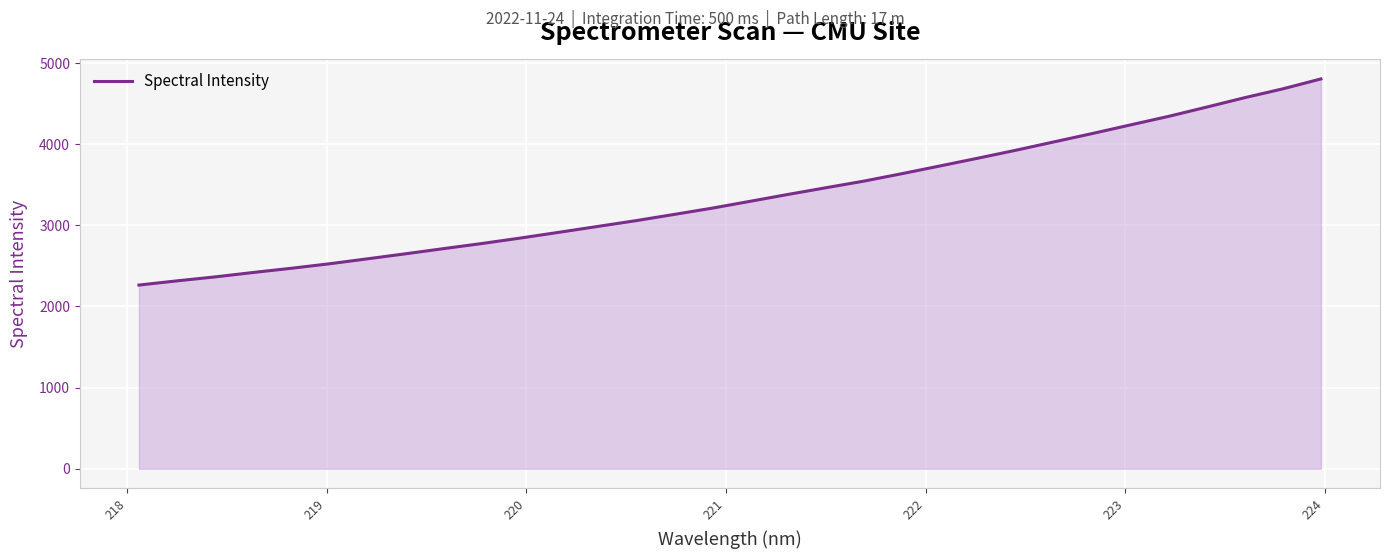

What is the greatest value displayed?

4804.8